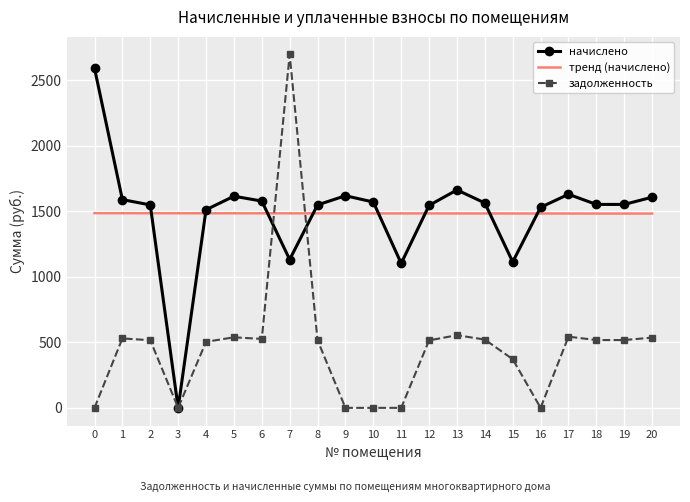

True or false: задолженность has a value of 1299.4 at 0.

False